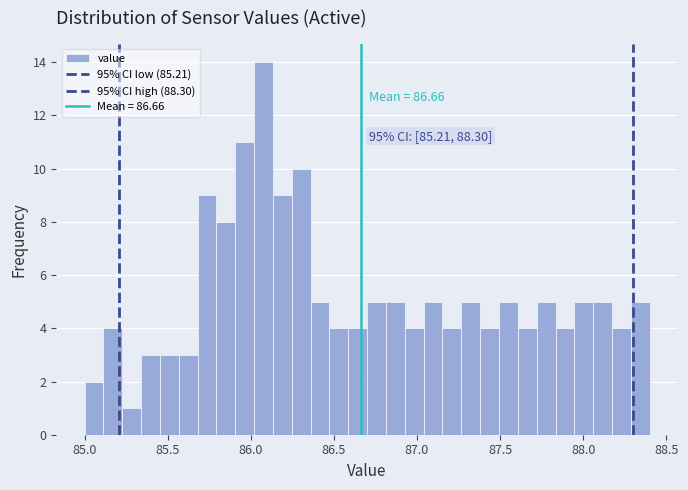

Around what value on the x-axis is the tallest bar? Give the approximate position of its centre, as read against the axis.

86.10